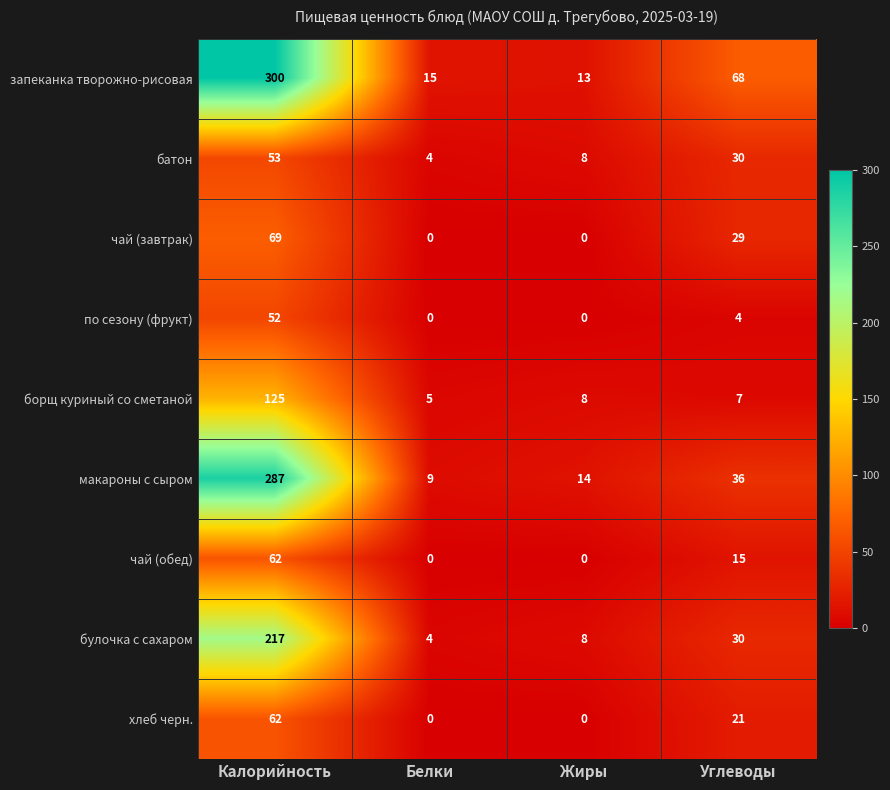

Is it true that запеканка творожно-рисовая equals 13 at Жиры?

True